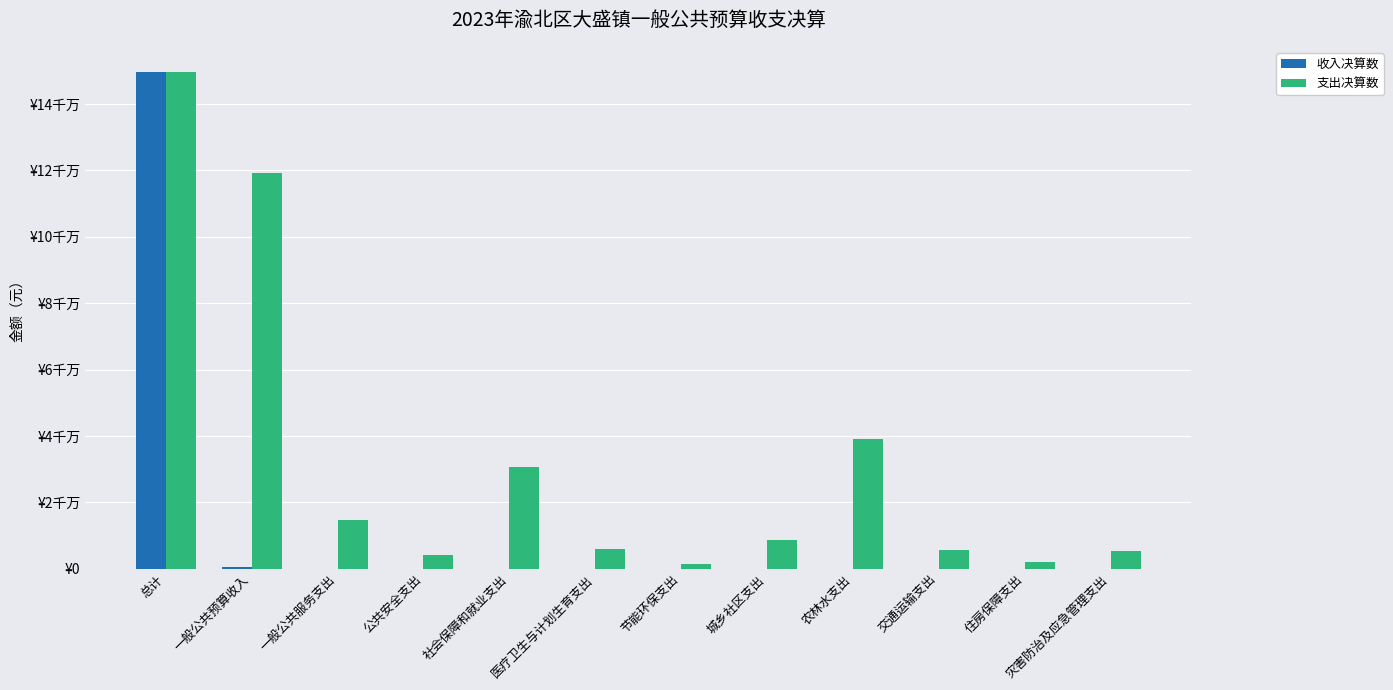

What is the label of the 9th bar from the right?

公共安全支出